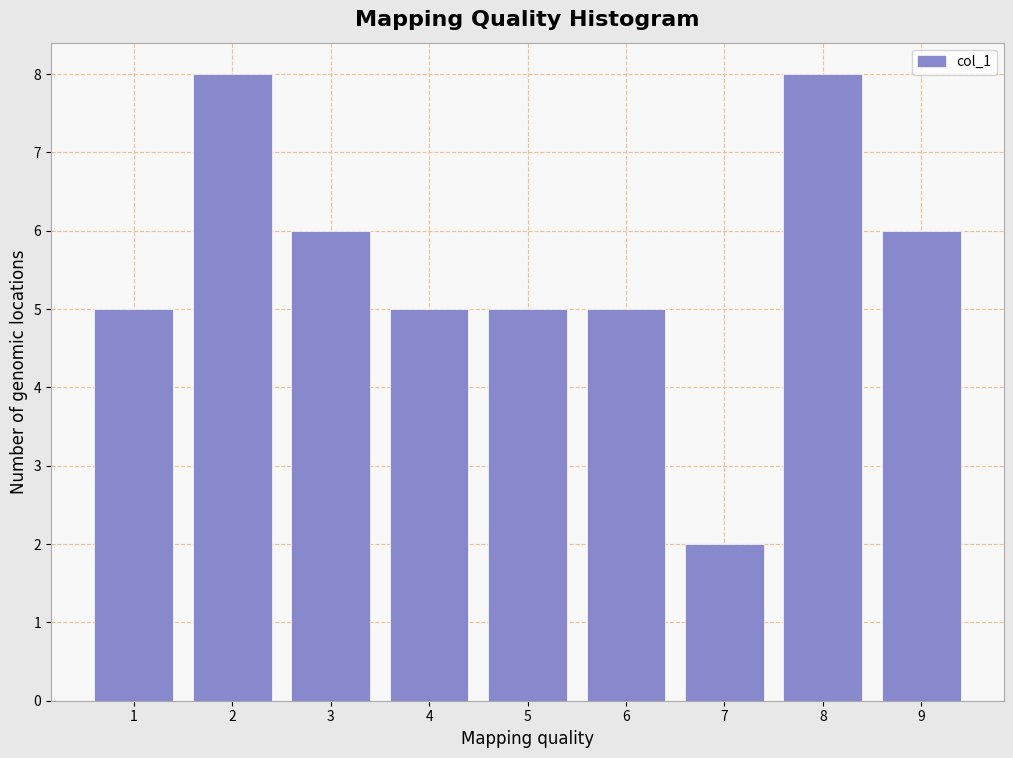

Reading left to right, list every bar in this chart as the range it spans on the x-axis followed by its height. The values are not printed on the chart, so give them approximately, as read against the axis.

0.5 to 1.5: 5
1.5 to 2.5: 8
2.5 to 3.5: 6
3.5 to 4.5: 5
4.5 to 5.5: 5
5.5 to 6.5: 5
6.5 to 7.5: 2
7.5 to 8.5: 8
8.5 to 9.5: 6